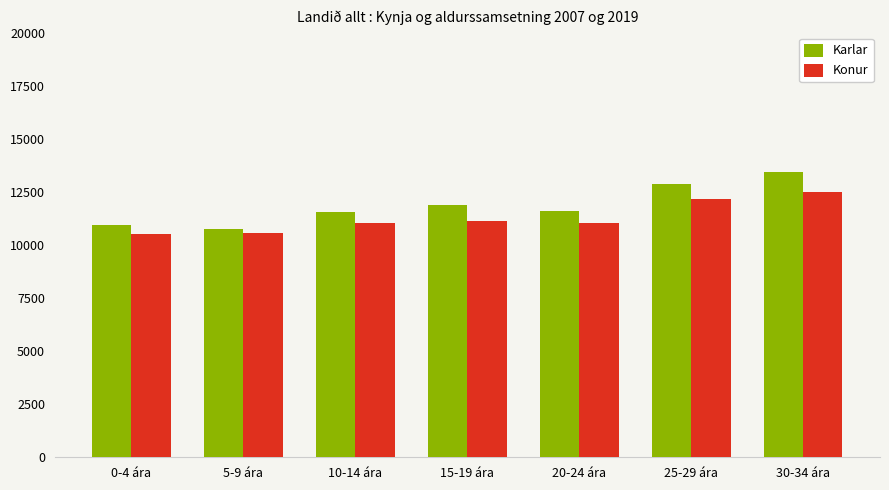

What is the label of the 2nd bar from the left?

5-9 ára